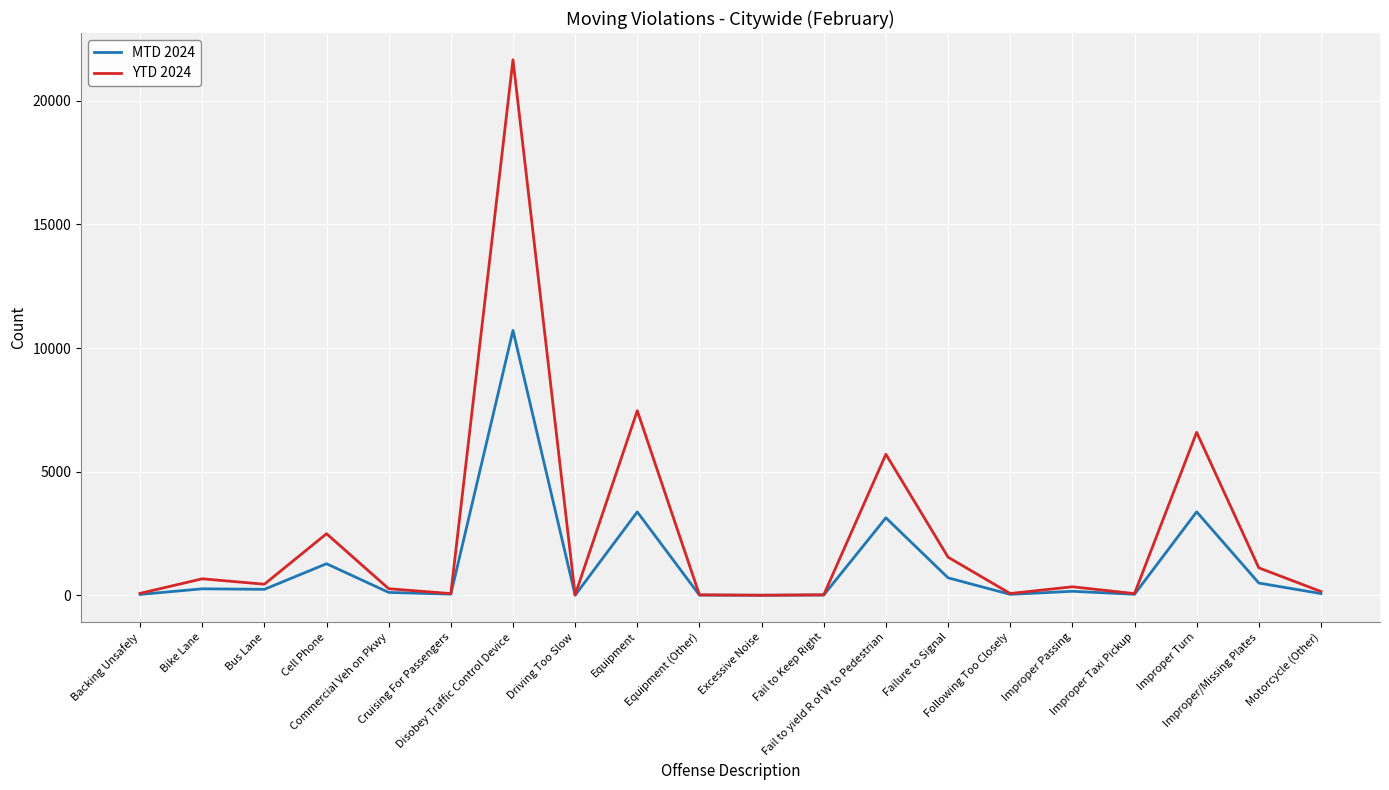

What is the maximum value for MTD 2024?

10711